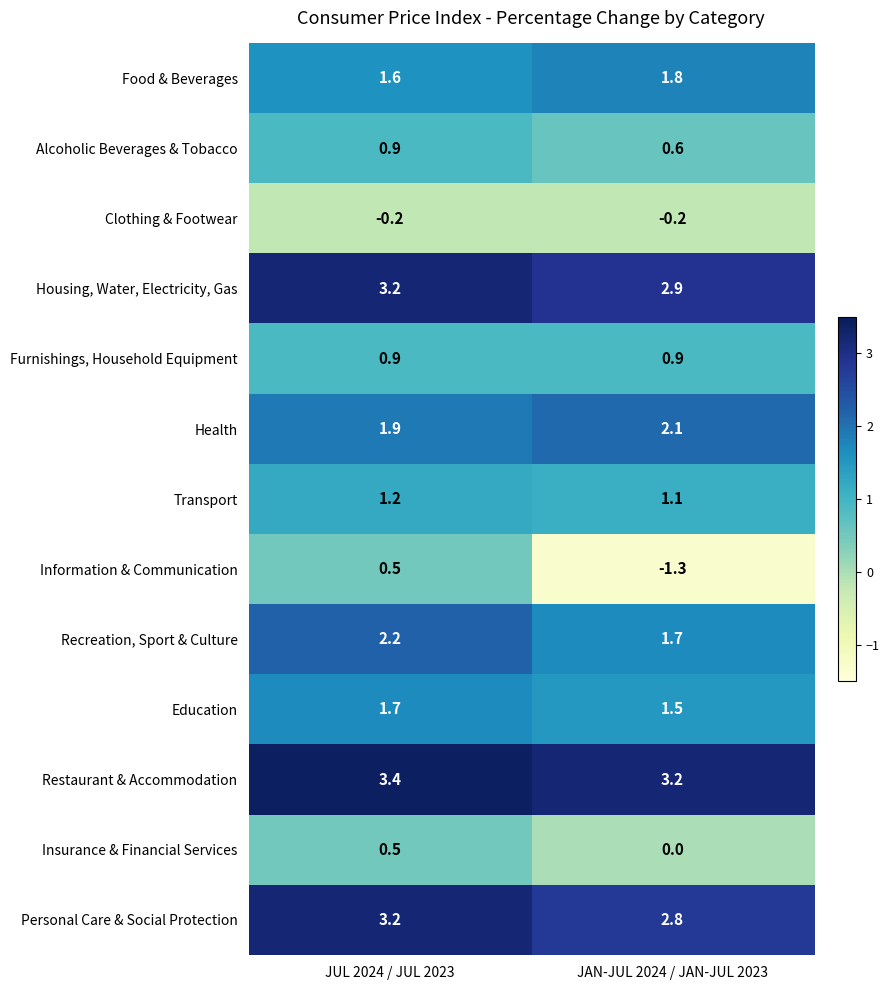

Read the Information & Communication value at JUL 2024 / JUL 2023.

0.5